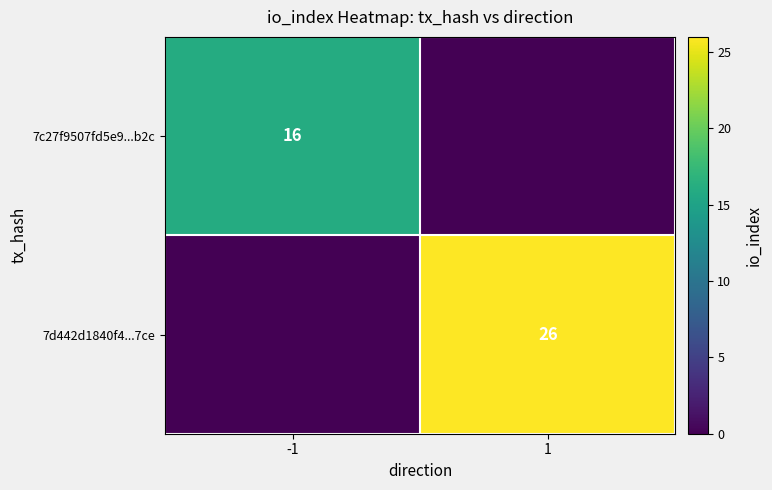

True or false: 7c27f9507fd5e9...b2c has a value of 16 at -1.

True